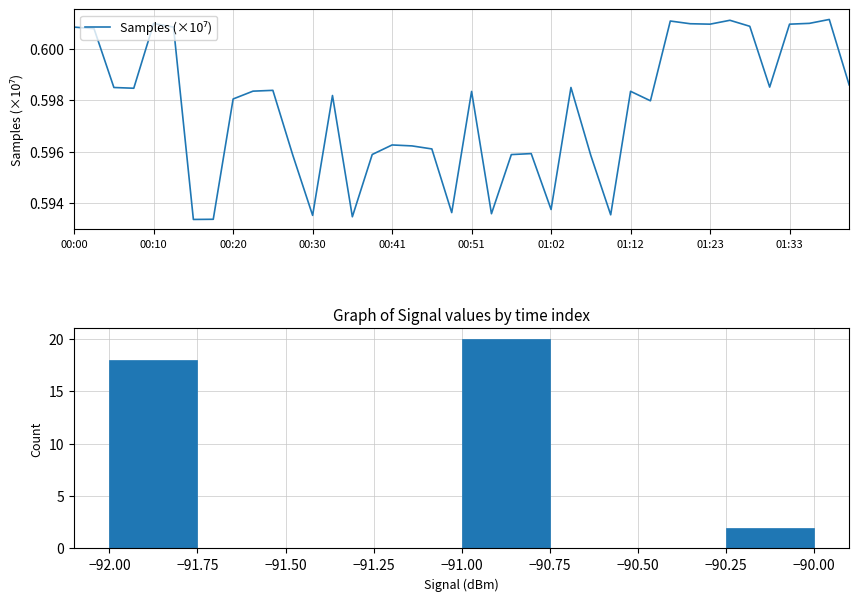

Between 00:41 and 19, which is larger?

00:41